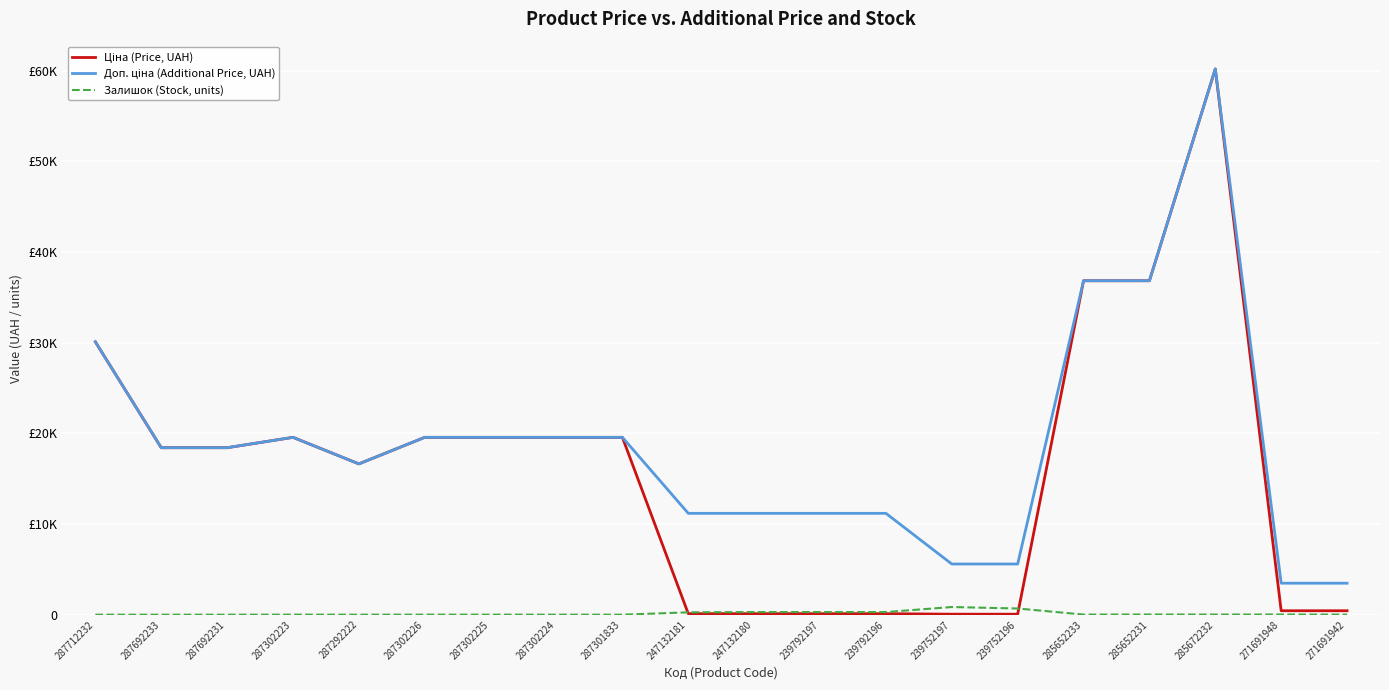

Does the chart display data point markers on the line(s)?

No